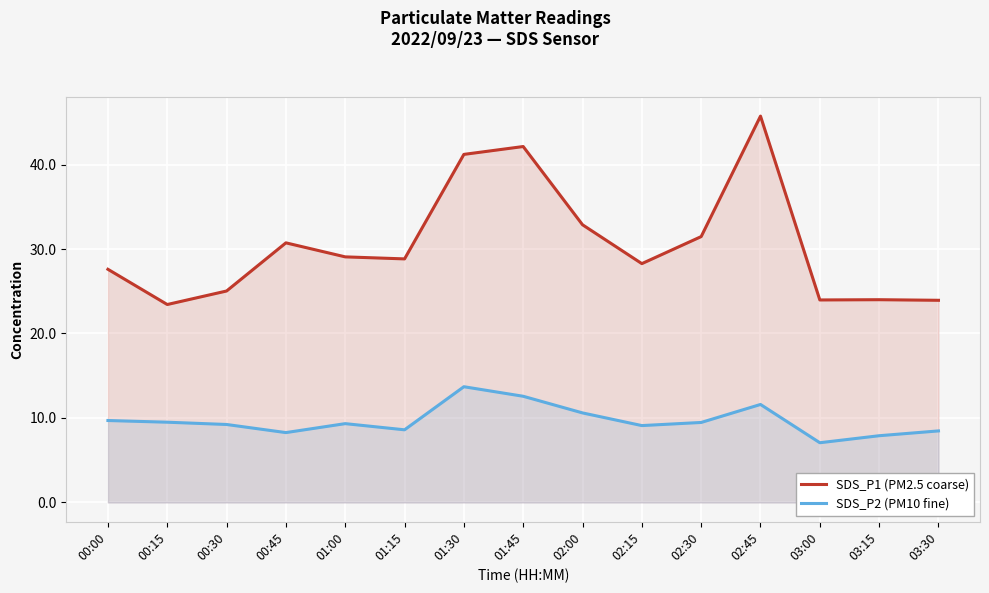

Which has a higher value, 00:30 or 00:00?

00:00